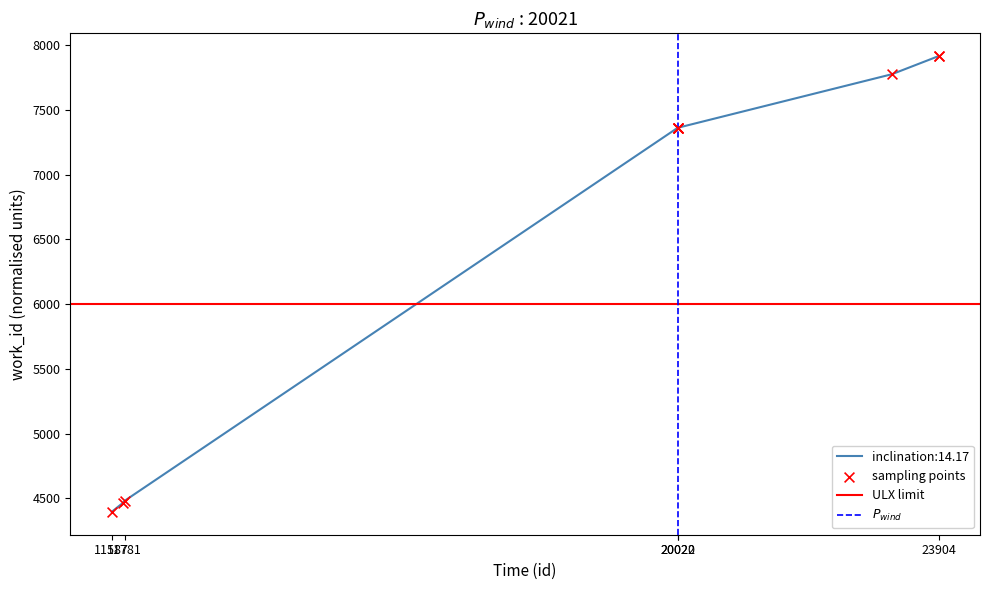

Between 23905 and 23207, which is larger?

23905